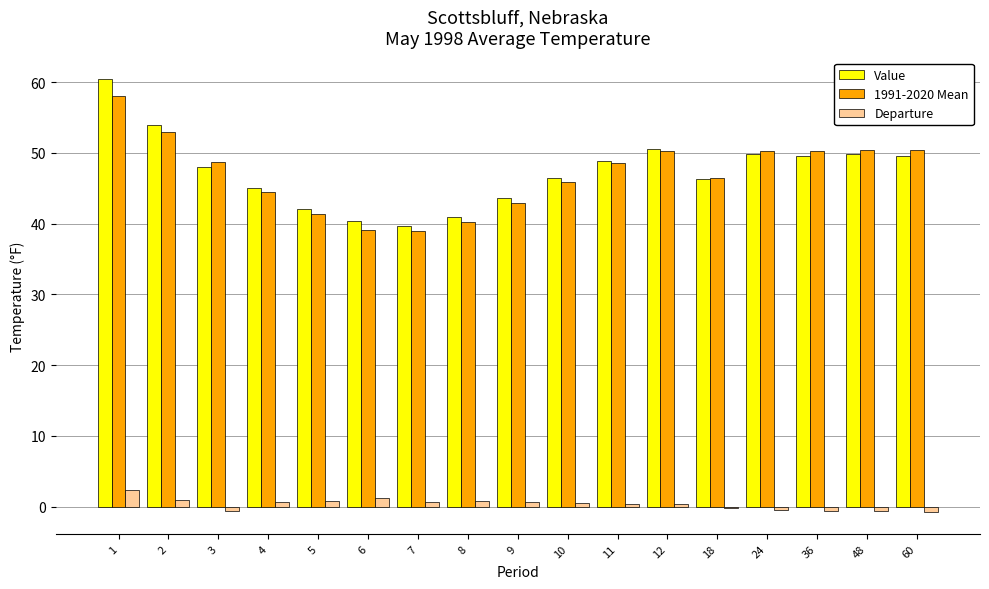

What is the highest value of the Departure series?

2.3